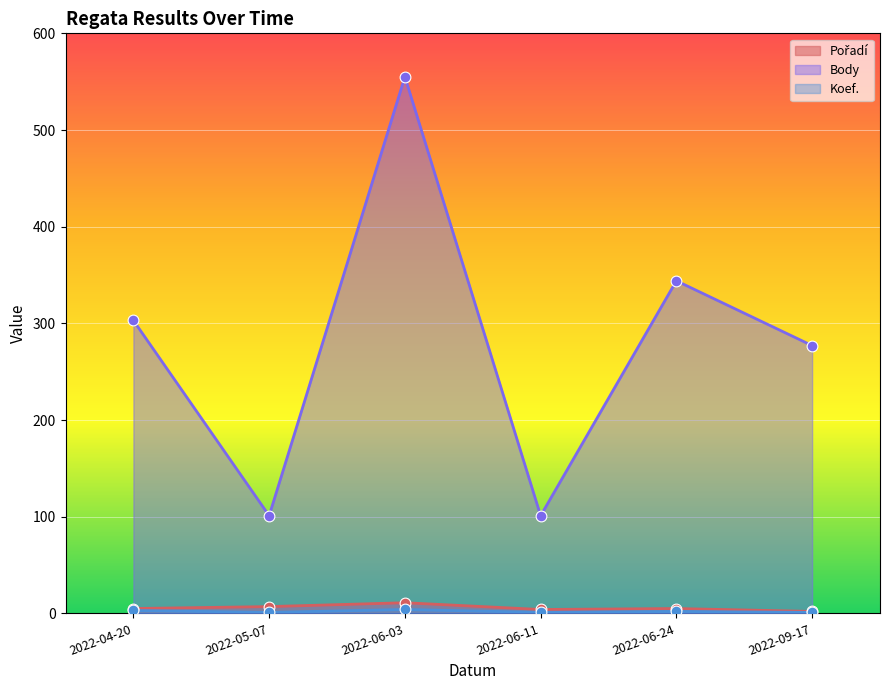

What are all the series names shown in the legend?

Pořadí, Body, Koef.